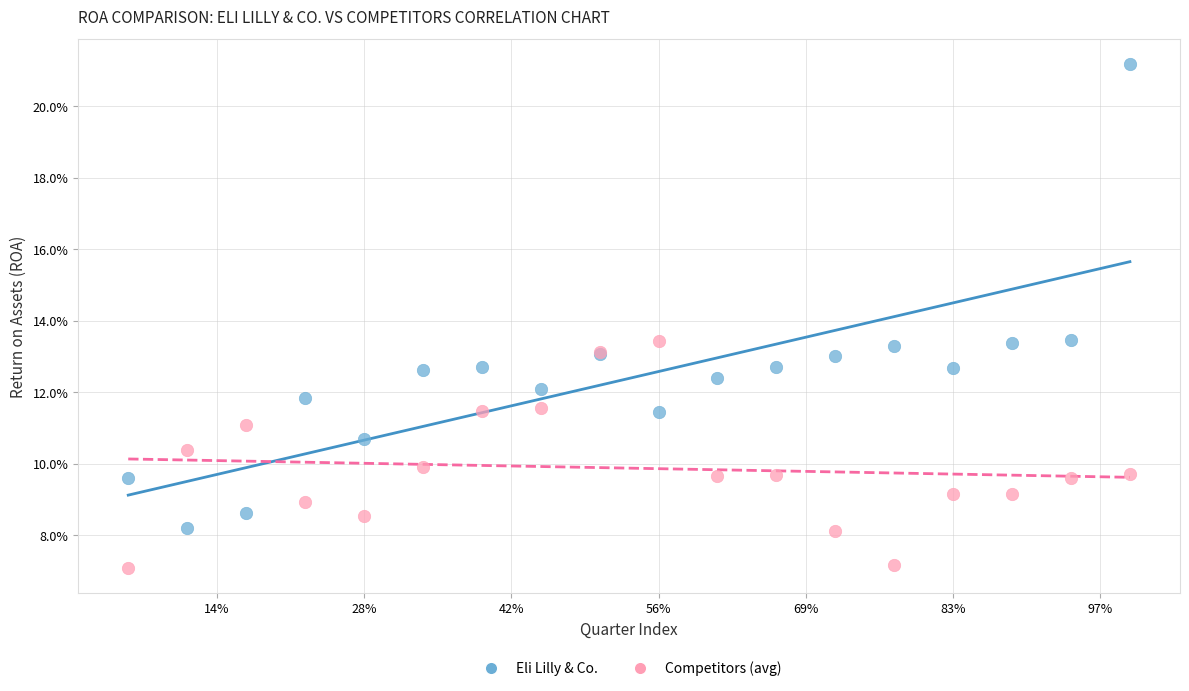

Which series contains the highest Y value?

Eli Lilly & Co.